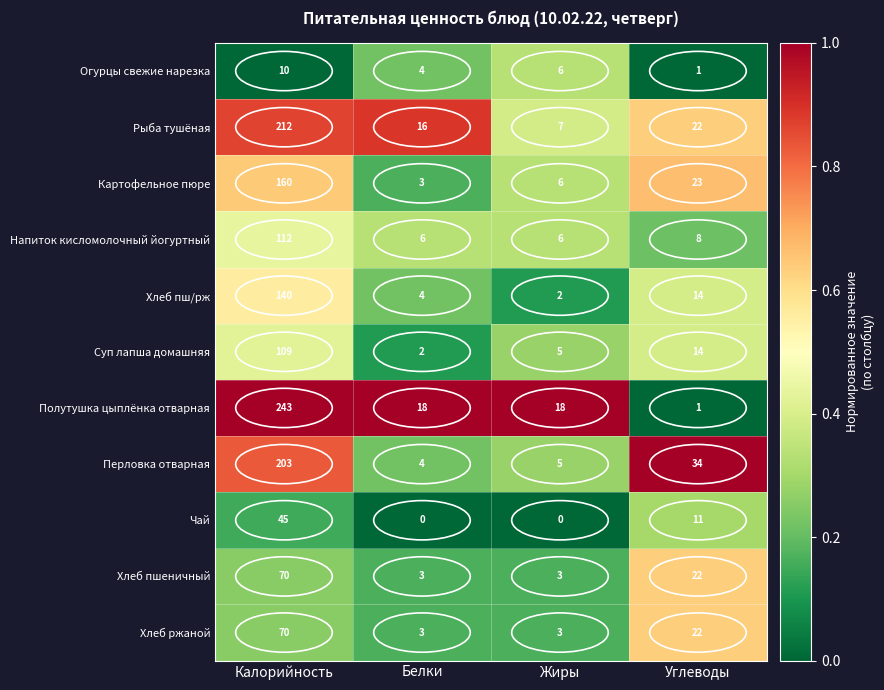

What is the difference between the maximum and minimum values in the Картофельное пюре series?

157